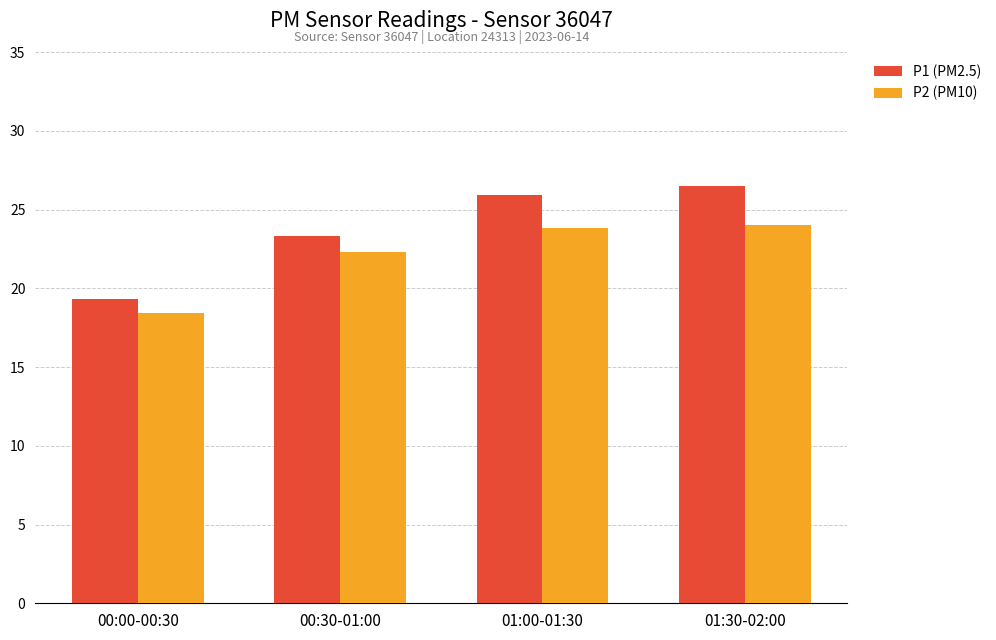

The P2 (PM10) series shows 22.3 at 00:30-01:00. True or false?

True